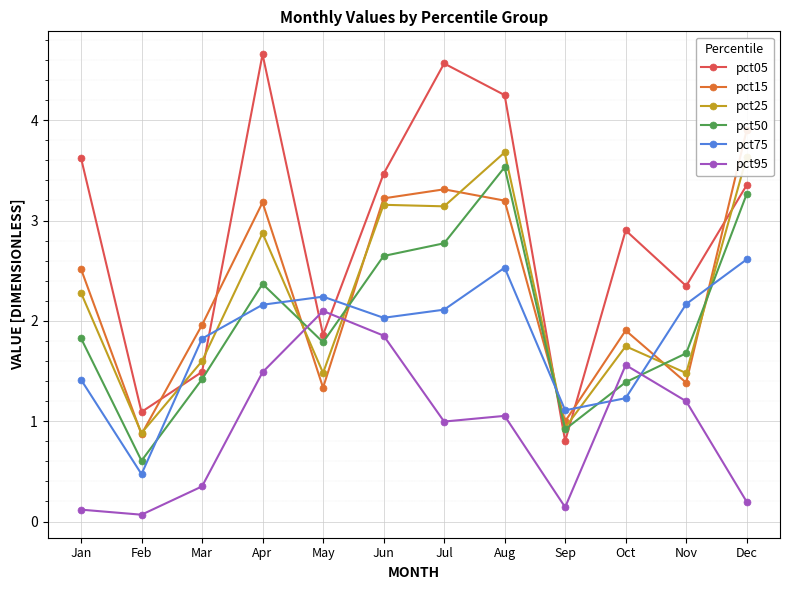

How many values in the pct75 series are below 2?

5